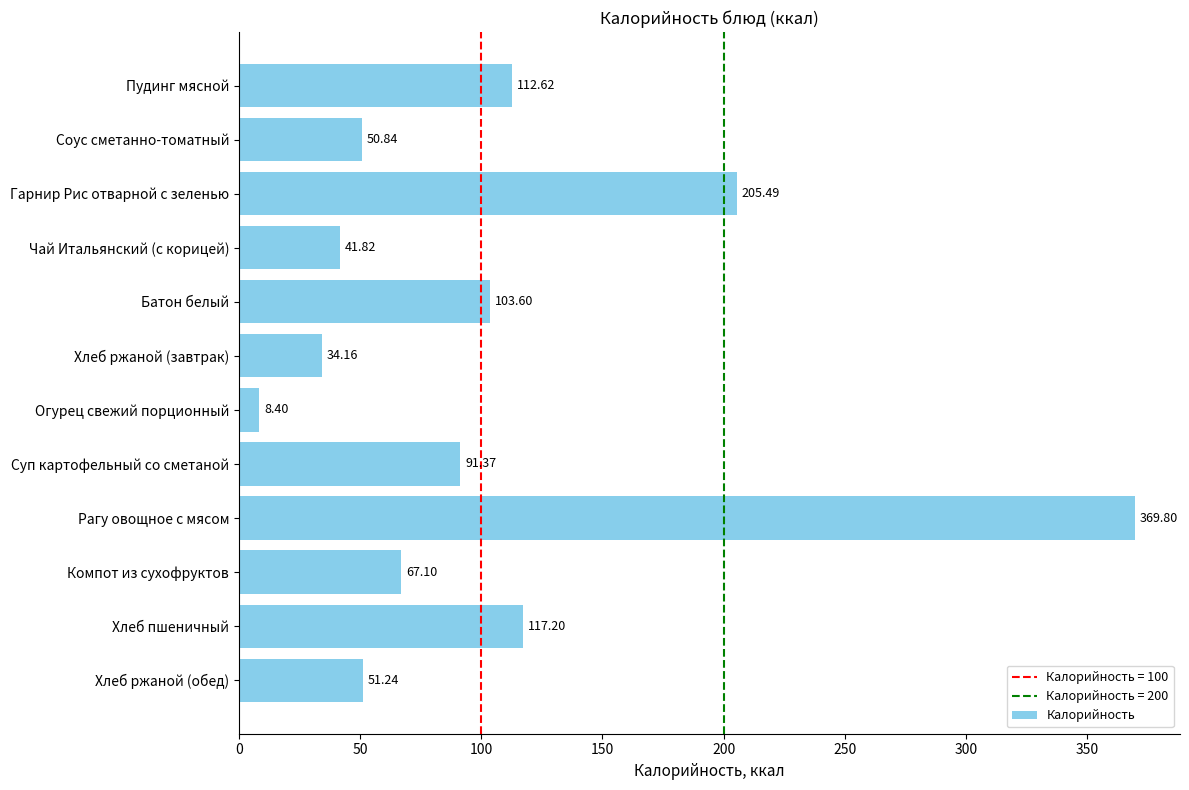

What is the minimum value shown in the chart?

8.4